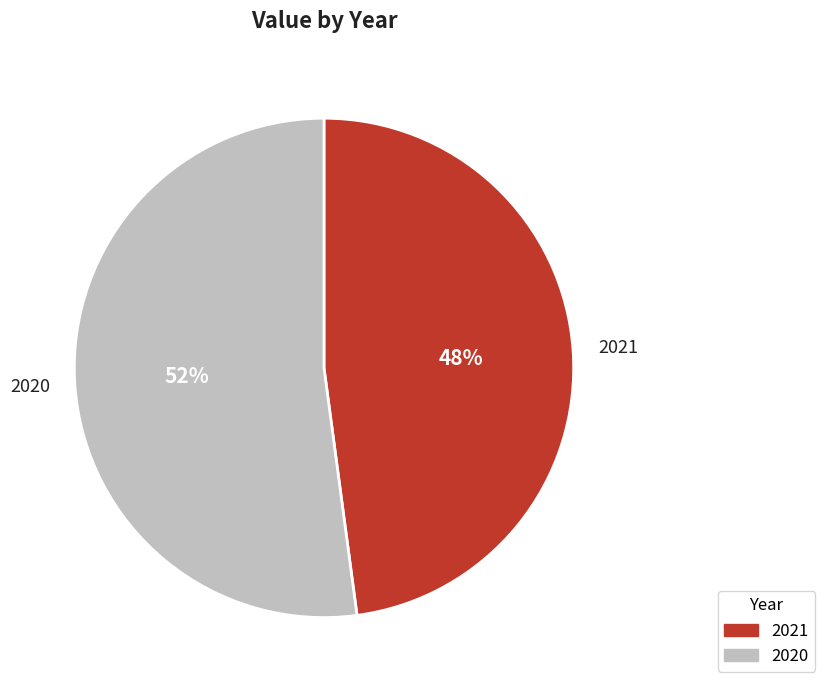

Which slice is the smallest?

2021